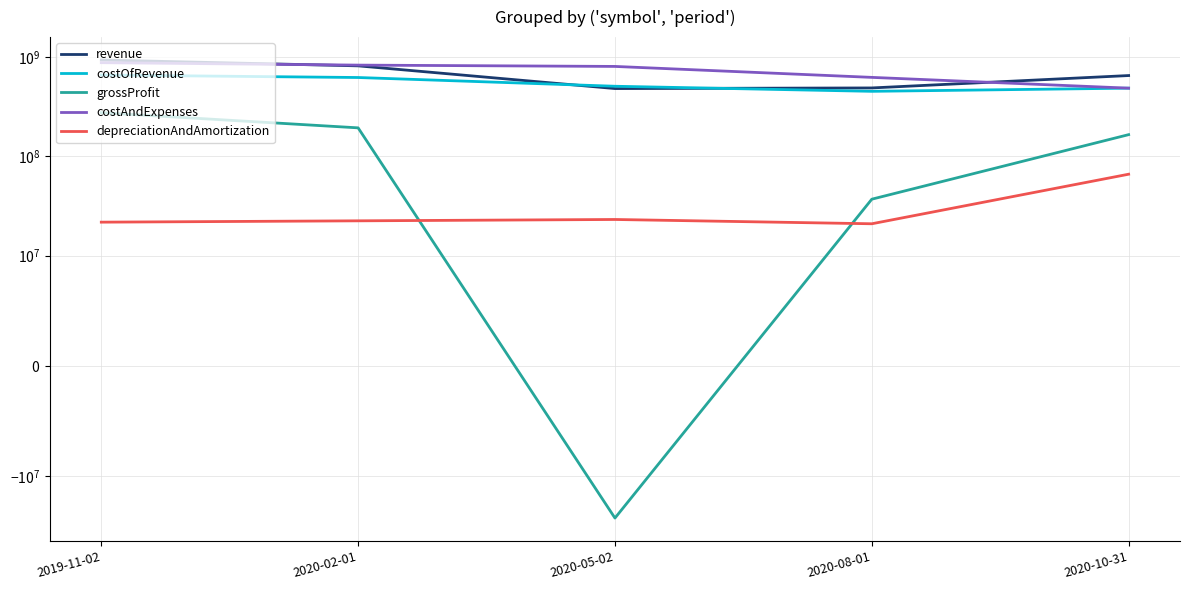

Which has a higher value, 2020-05-02 or 2020-08-01?

2020-08-01